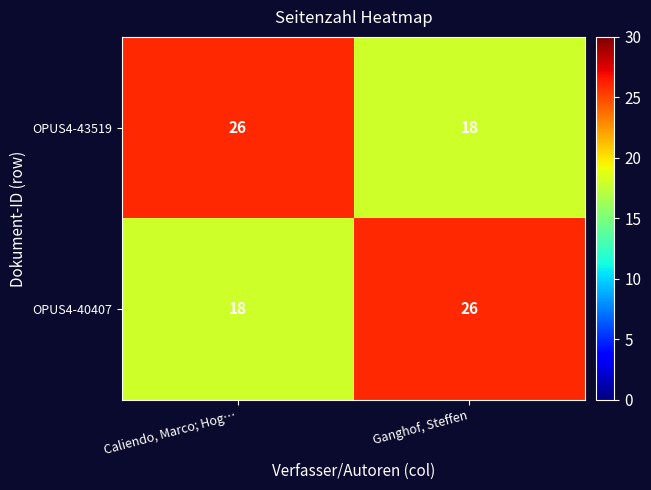

At which label does OPUS4-40407 reach its peak?

Ganghof, Steffen